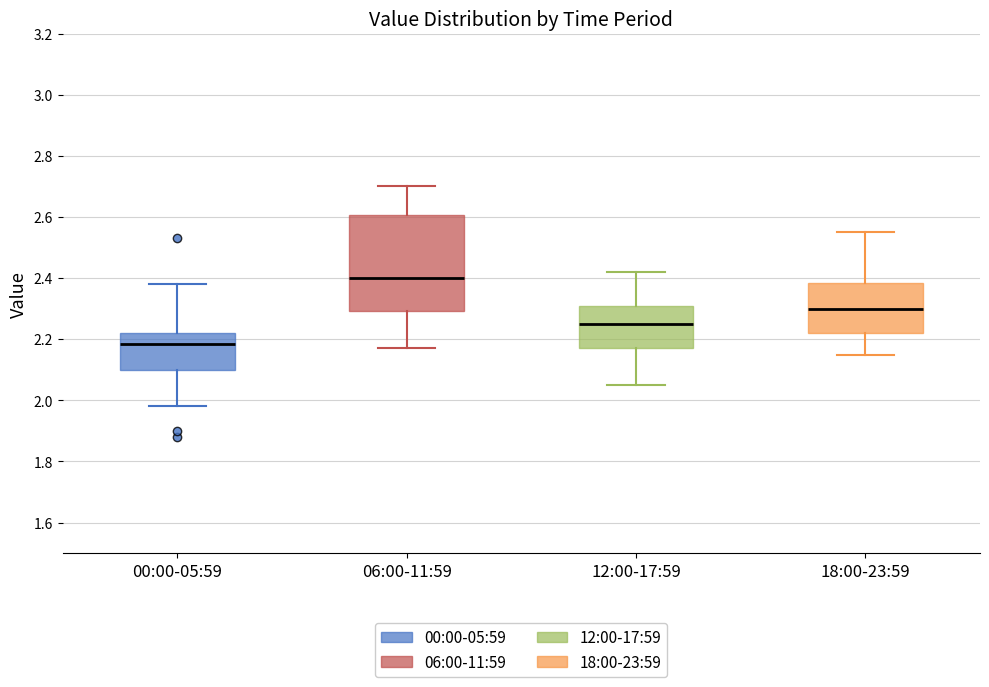

Which box is the tallest, from its lower edge to its upper edge?

06:00-11:59